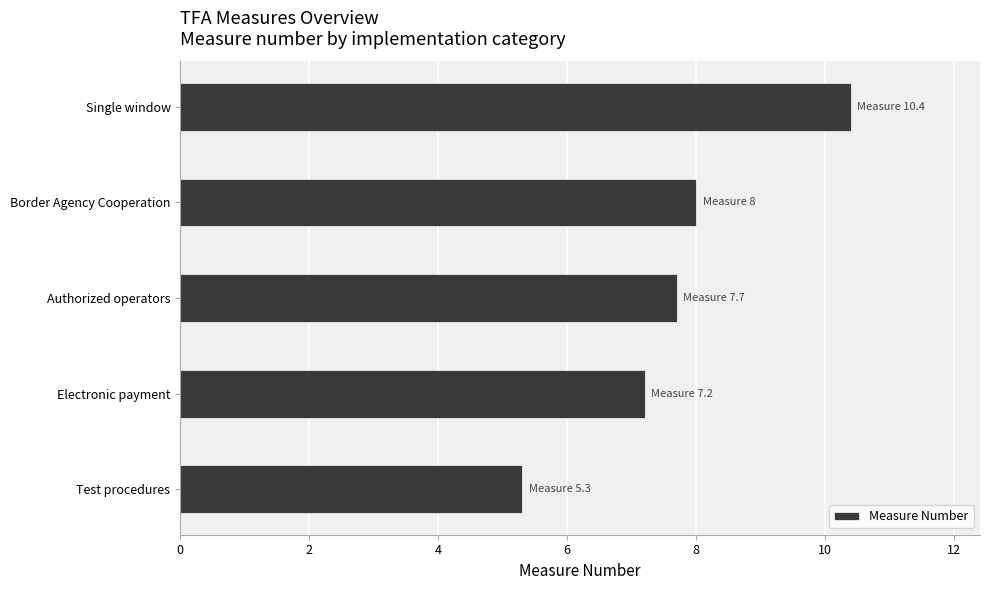

Does the chart contain any negative values?

No